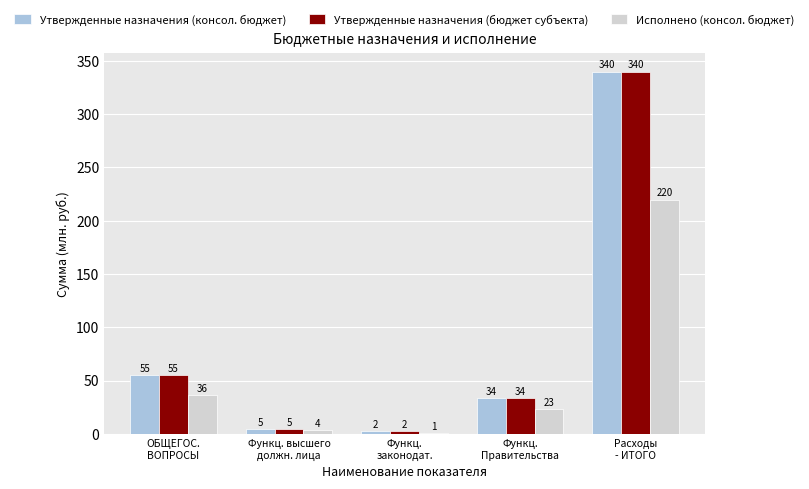

Are the bars horizontal?

No